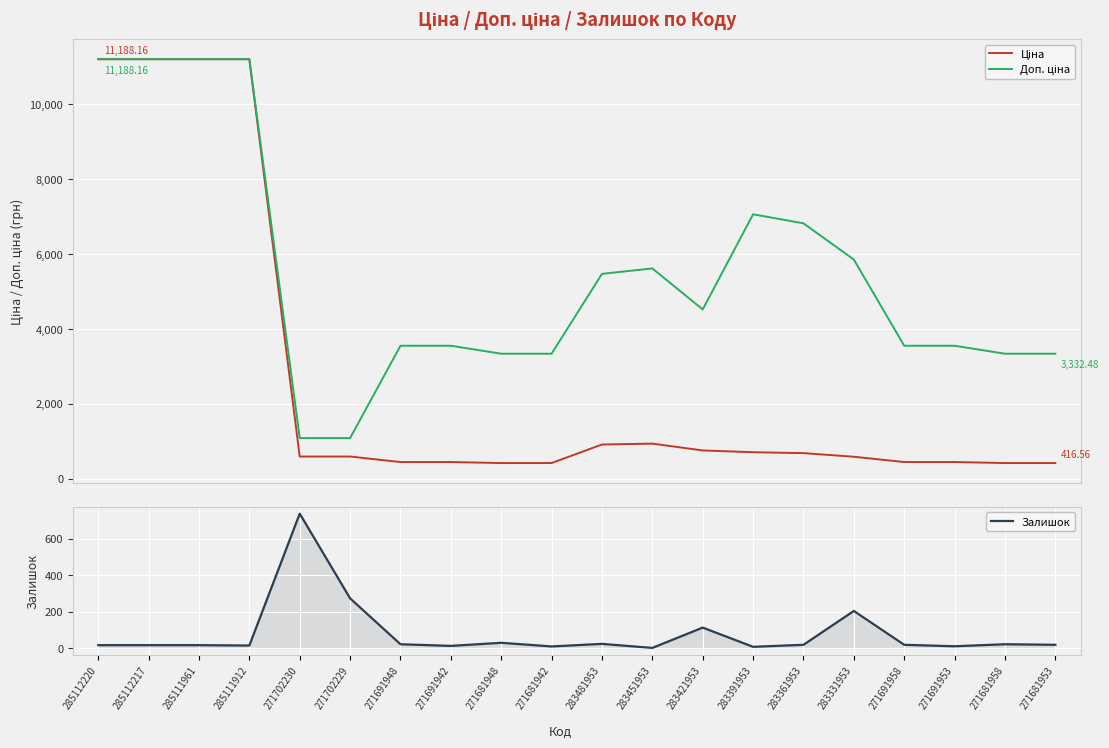

True or false: Залишок and Доп. ціна cross at least once.

False